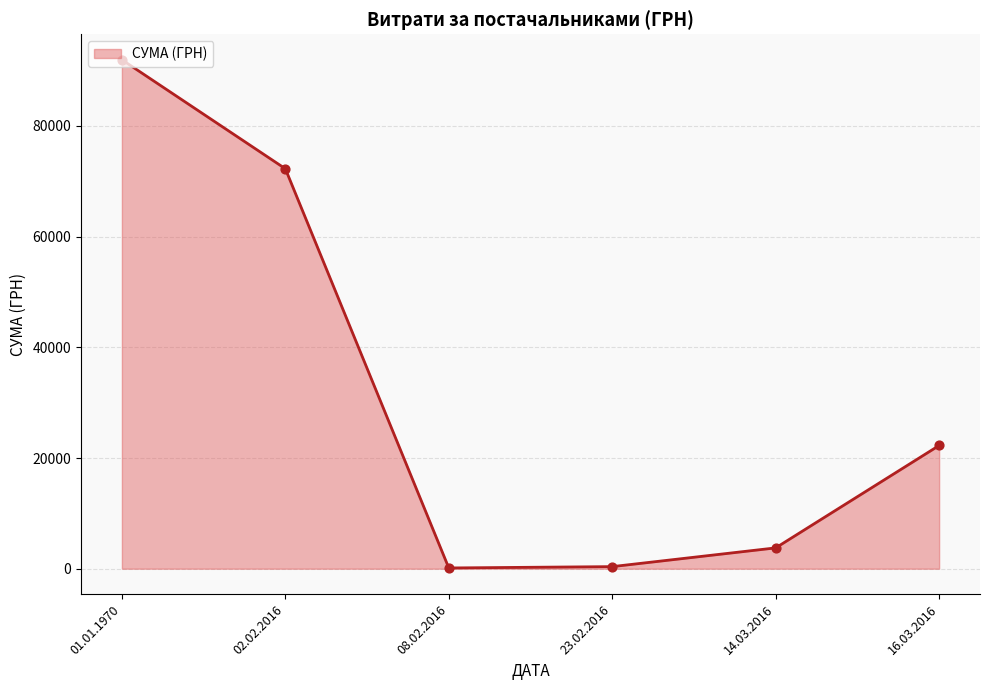

Approximately how many times larger is the value at 23.02.2016 compared to 14.03.2016?

0.1